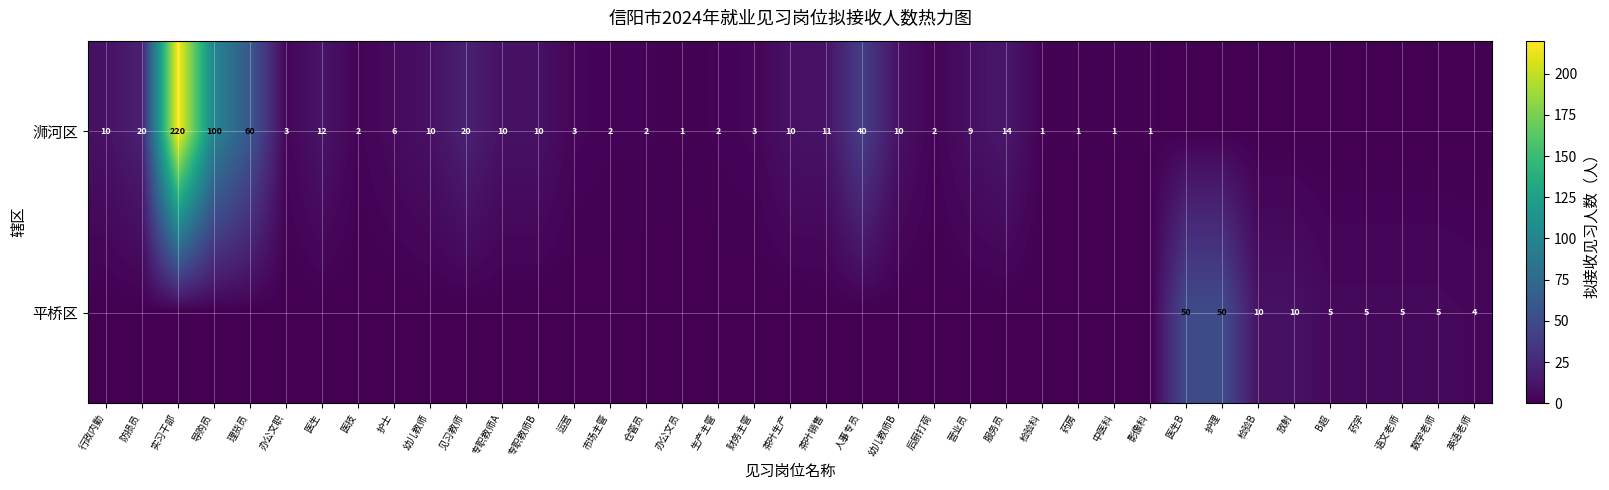

How many distinct data groups are displayed?

2